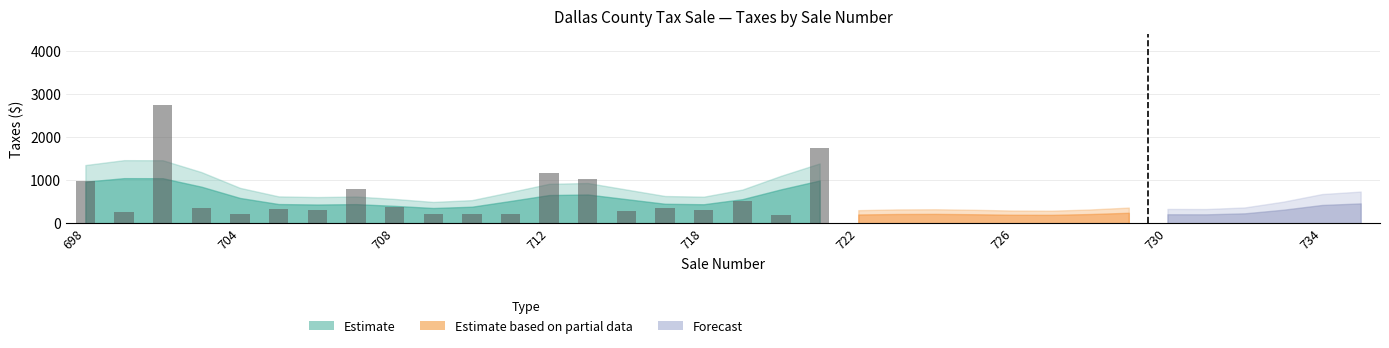

What is the value of the 11th bar from the left?

206.1